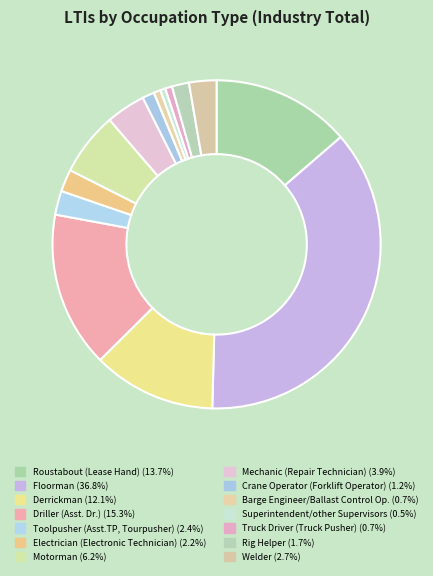

What percentage is the Electrician (Electronic Technician) slice, to the nearest percent?

2%